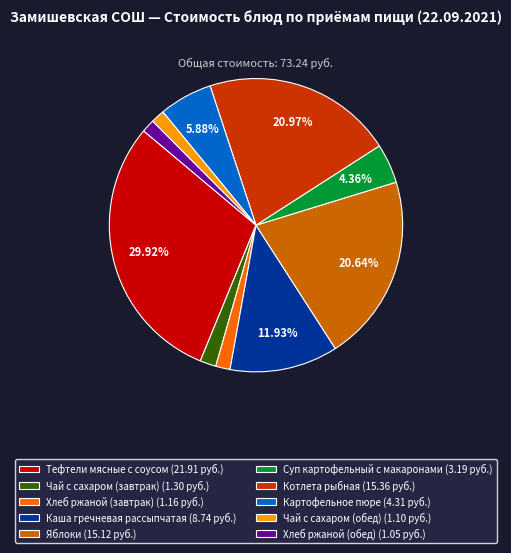

Between Яблоки (15.12 руб.) and Чай с сахаром (обед) (1.10 руб.), which is larger?

Яблоки (15.12 руб.)